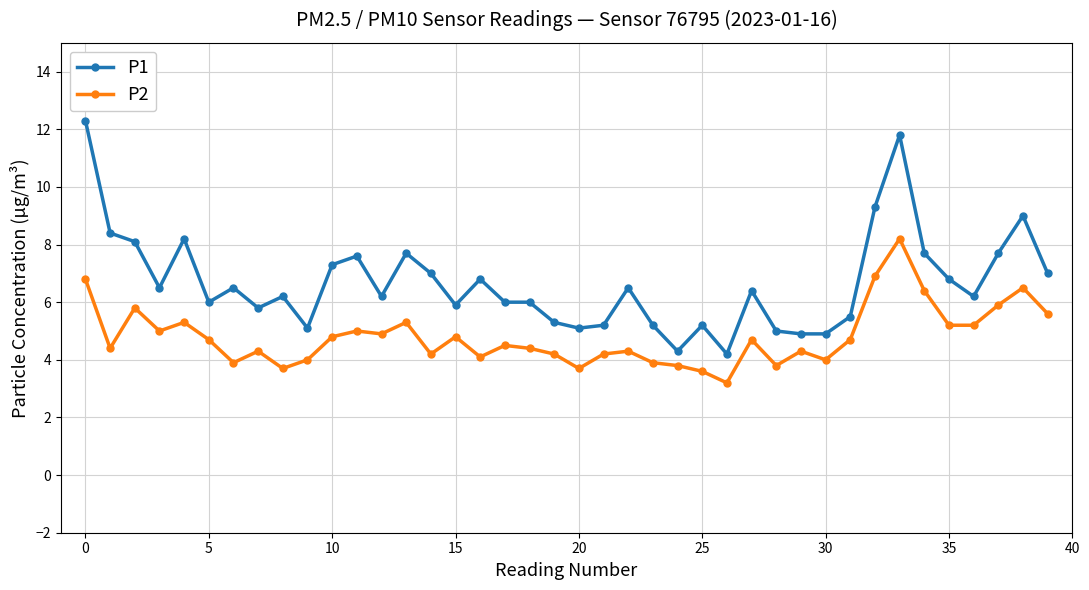

Reading left to right, transcribe all the data shown in this chart.

P1: 12.3	8.4	8.1	6.5	8.2	6.0	6.5	5.8	6.2	5.1	7.3	7.6	6.2	7.7	7.0	5.9	6.8	6.0	6.0	5.3	5.1	5.2	6.5	5.2	4.3	5.2	4.2	6.4	5.0	4.9	4.9	5.5	9.3	11.8	7.7	6.8	6.2	7.7	9.0	7.0
P2: 6.8	4.4	5.8	5.0	5.3	4.7	3.9	4.3	3.7	4.0	4.8	5.0	4.9	5.3	4.2	4.8	4.1	4.5	4.4	4.2	3.7	4.2	4.3	3.9	3.8	3.6	3.2	4.7	3.8	4.3	4.0	4.7	6.9	8.2	6.4	5.2	5.2	5.9	6.5	5.6